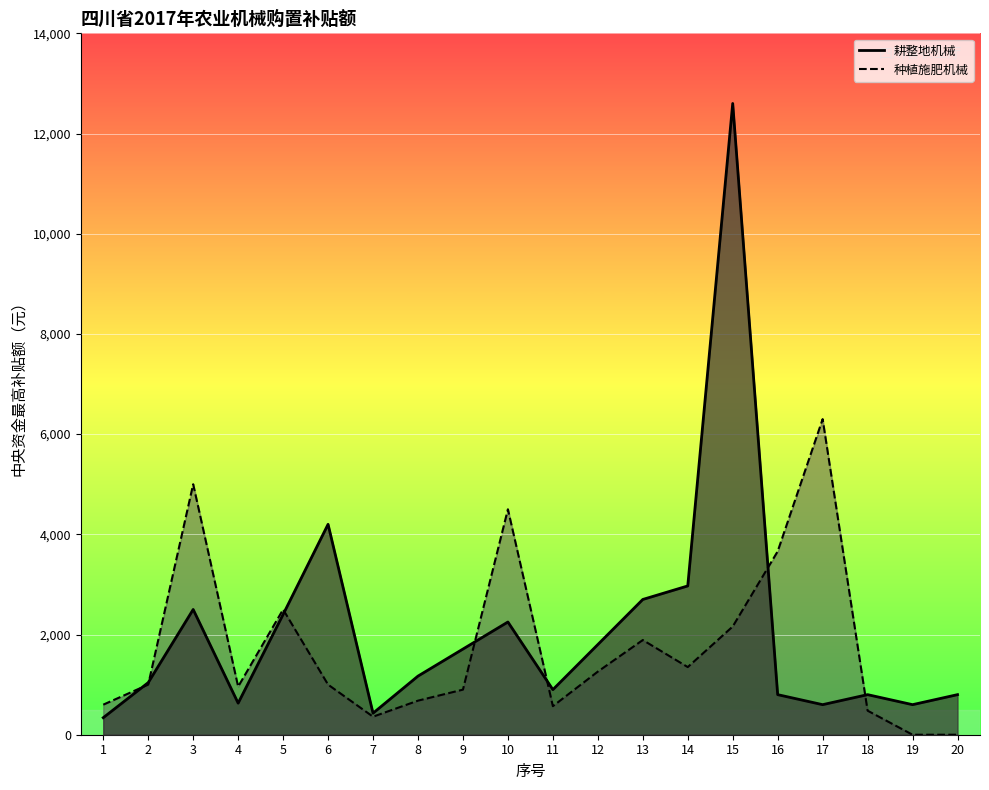

What is the difference between the maximum and minimum values in the 种植施肥机械 series?

6300